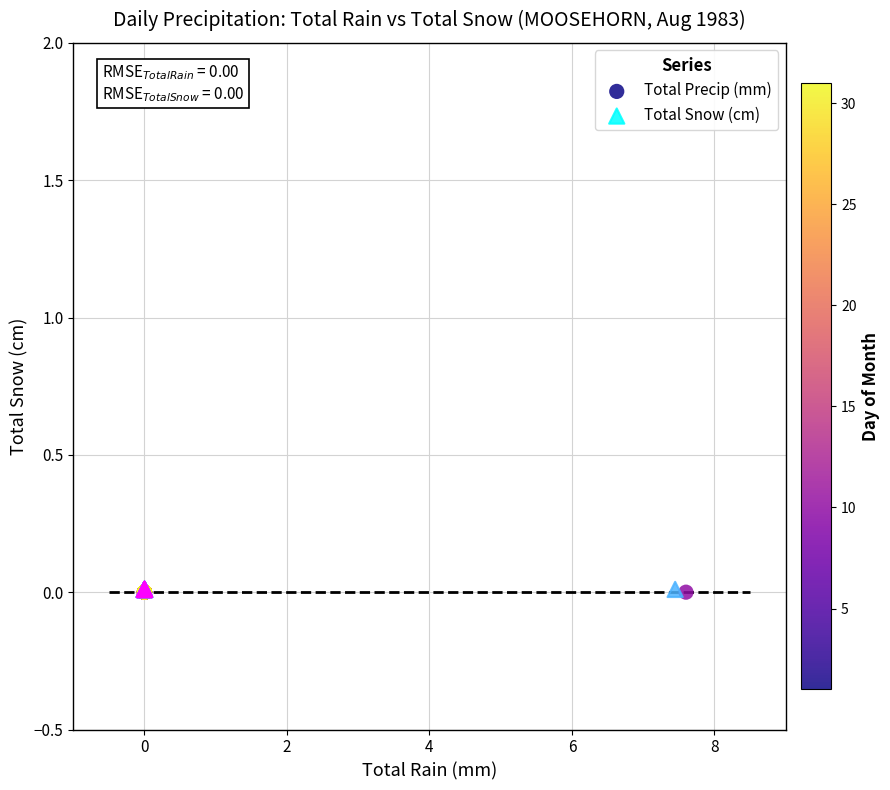

What are all the series names shown in the legend?

Total Precip (mm), Total Snow (cm)